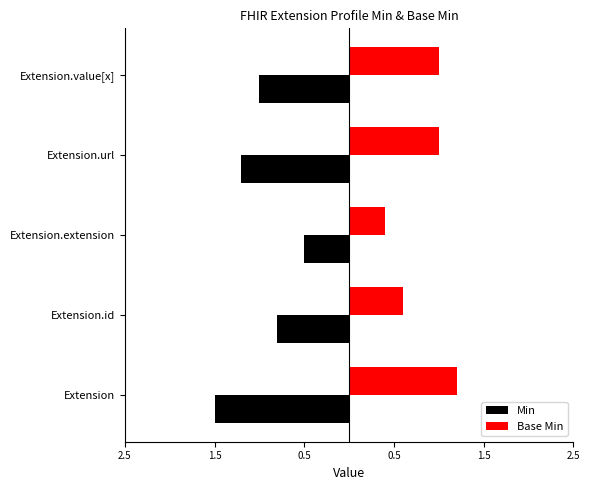

How many bars are there in each group?

2